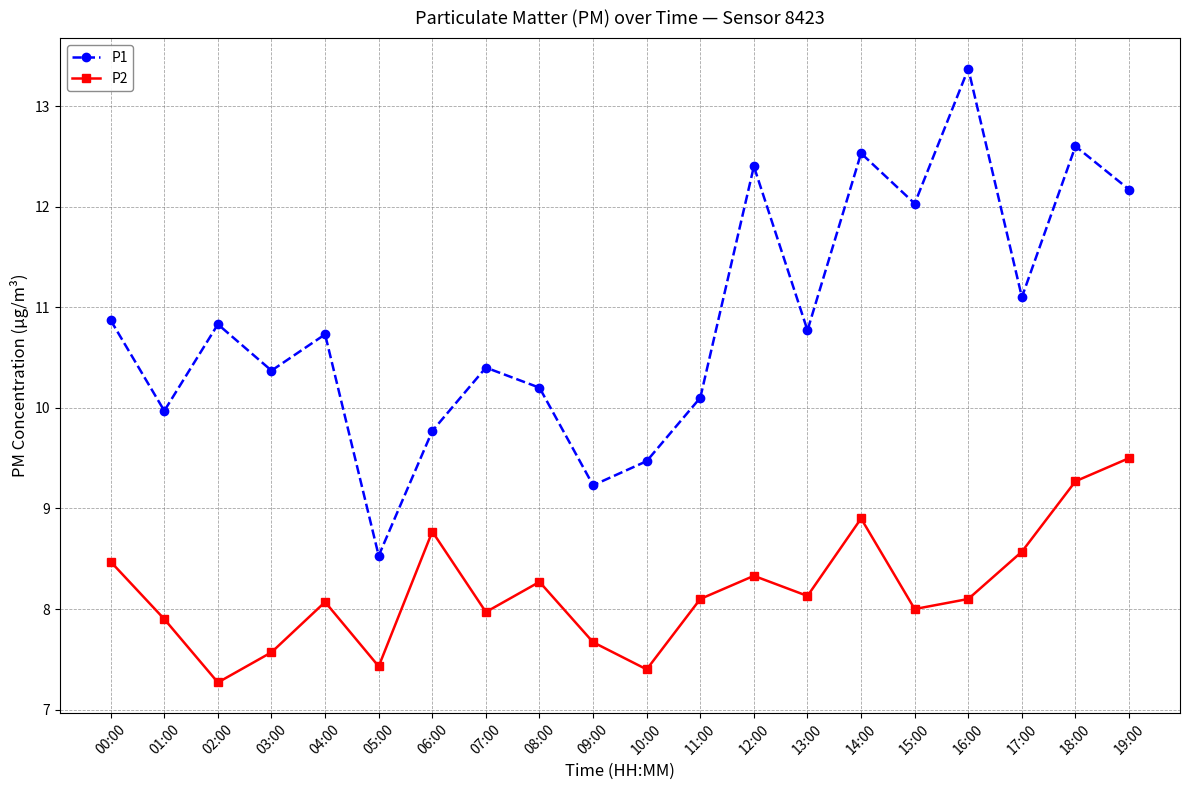

What is the total value across all series at 09:00?

16.9